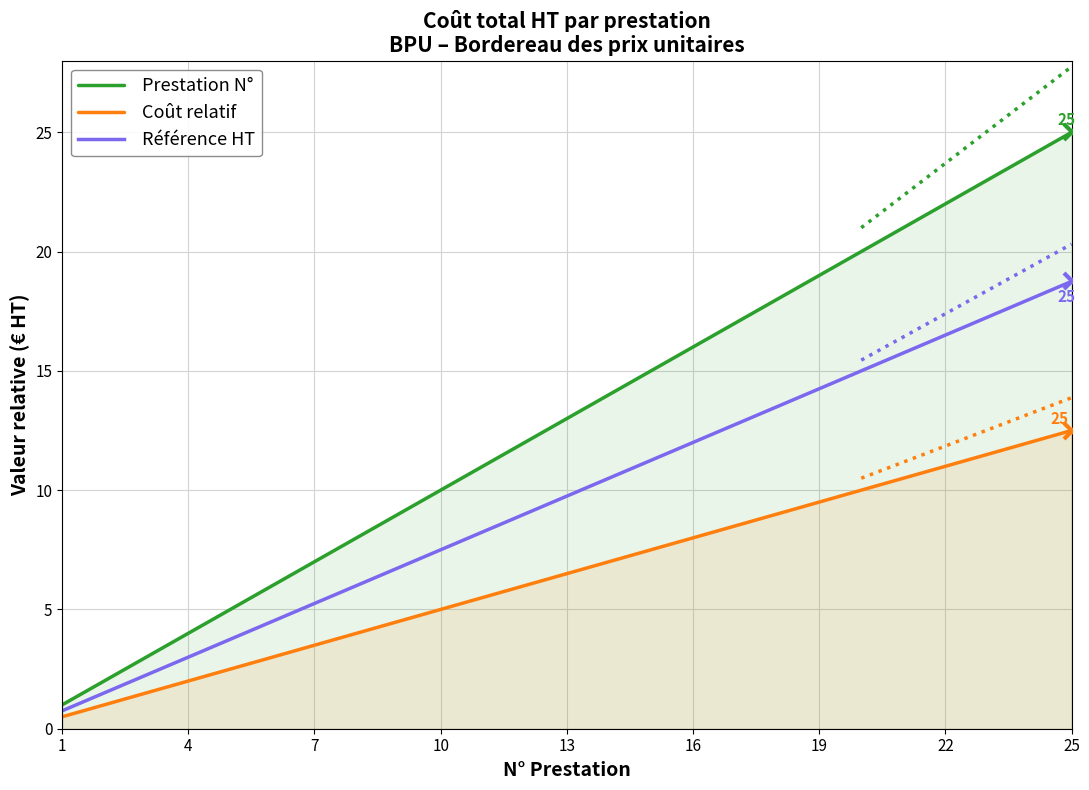

How many data points in Coût relatif are above 6?

13